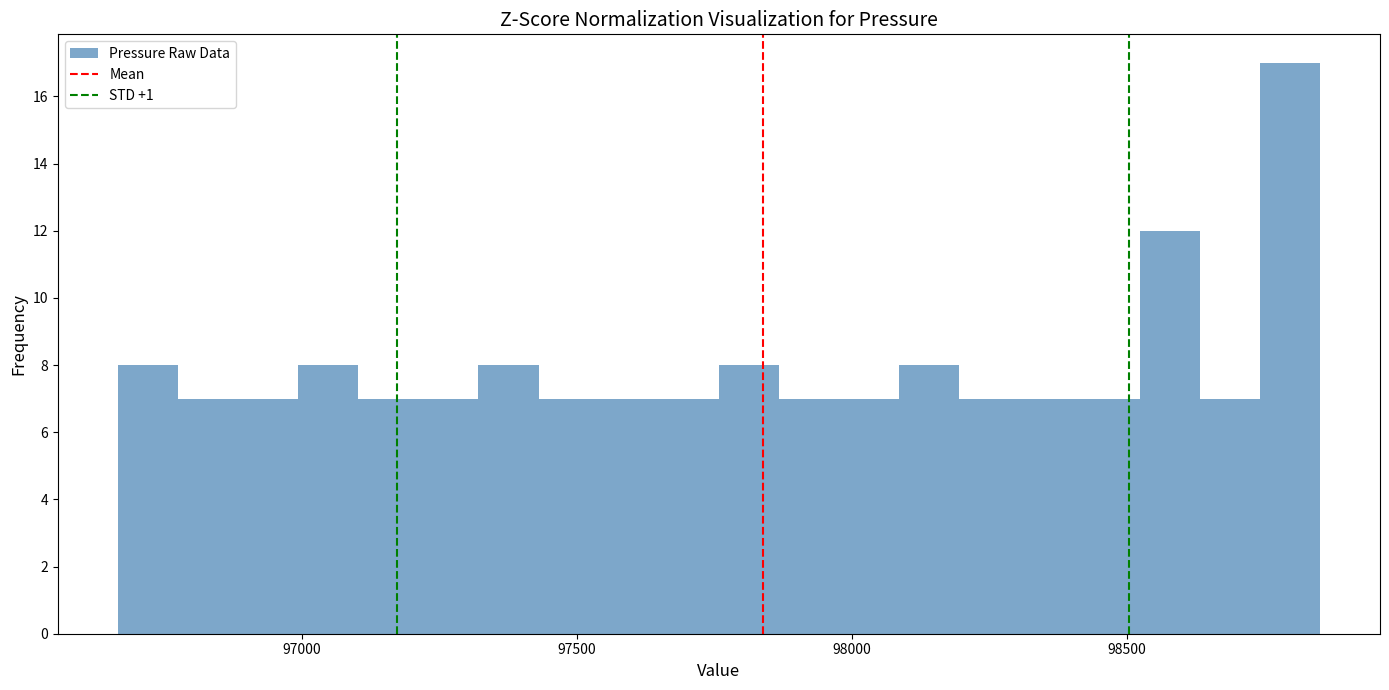

Read against the x-axis, roughly where is the centre of the tallest bar?

98800